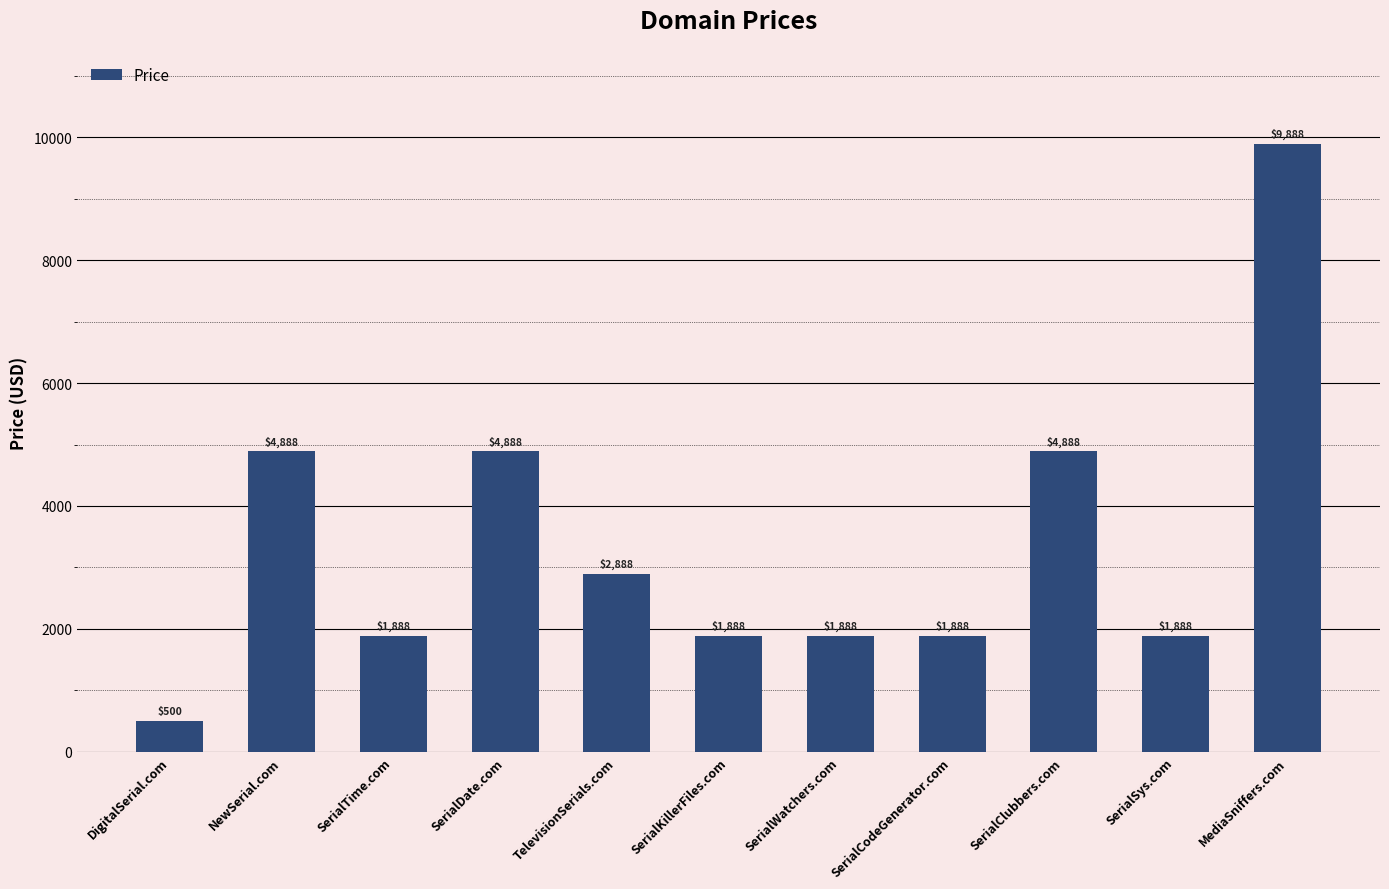

What is the sum of the values at DigitalSerial.com and SerialTime.com?

2388